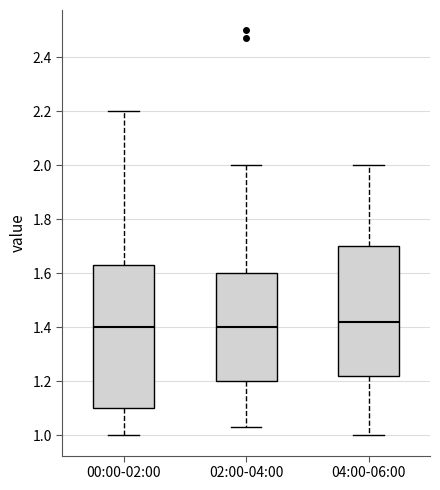

Reading left to right, transcribe this box plot: for each box, give where its median line is, the range the box spans, and where its two whiskers end, as read against the y-axis. The values are not printed on the chart, so give them approximately, as read against the axis.

00:00-02:00: median 1.40, box 1.10 to 1.64, whiskers 1.00 to 2.20
02:00-04:00: median 1.40, box 1.20 to 1.60, whiskers 1.04 to 2.00
04:00-06:00: median 1.42, box 1.22 to 1.70, whiskers 1.00 to 2.00